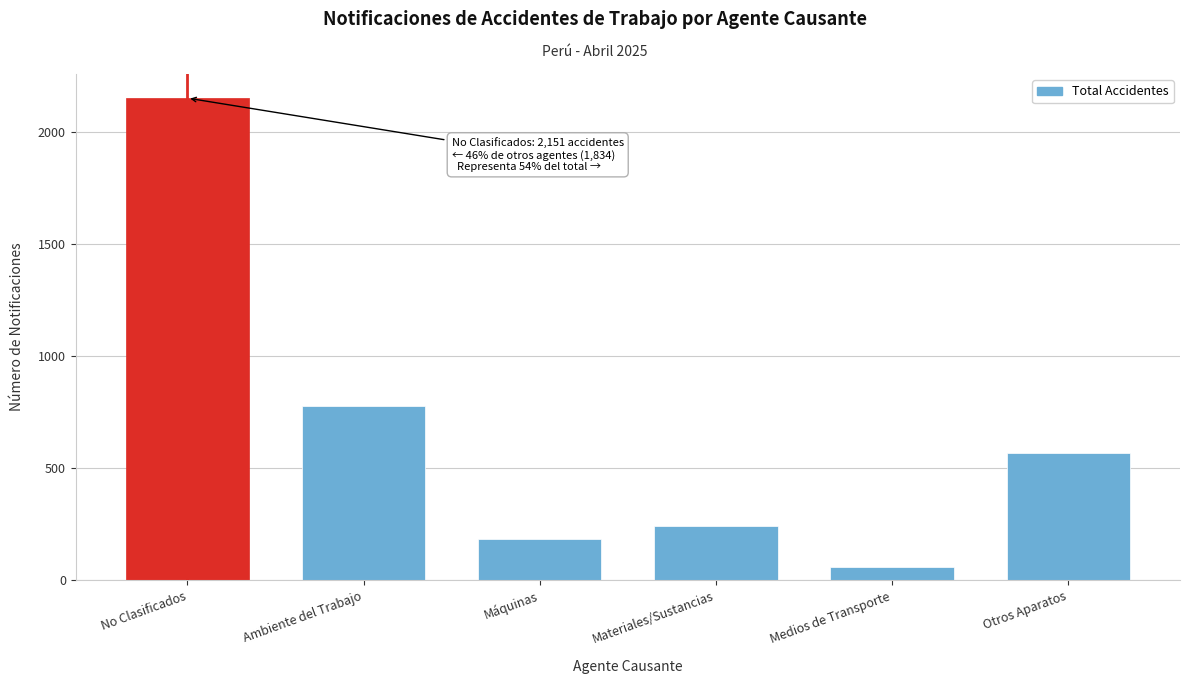

Reading left to right, list all the values displayed in this chart.

No Clasificados=2151	Ambiente del Trabajo=778	Máquinas=186	Materiales/Sustancias=244	Medios de Transporte=59	Otros Aparatos=567